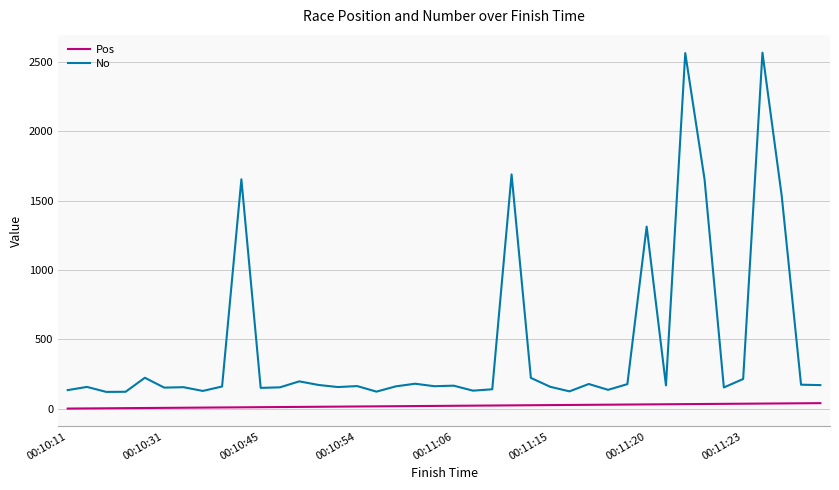

Which series has the largest total across all categories?

No